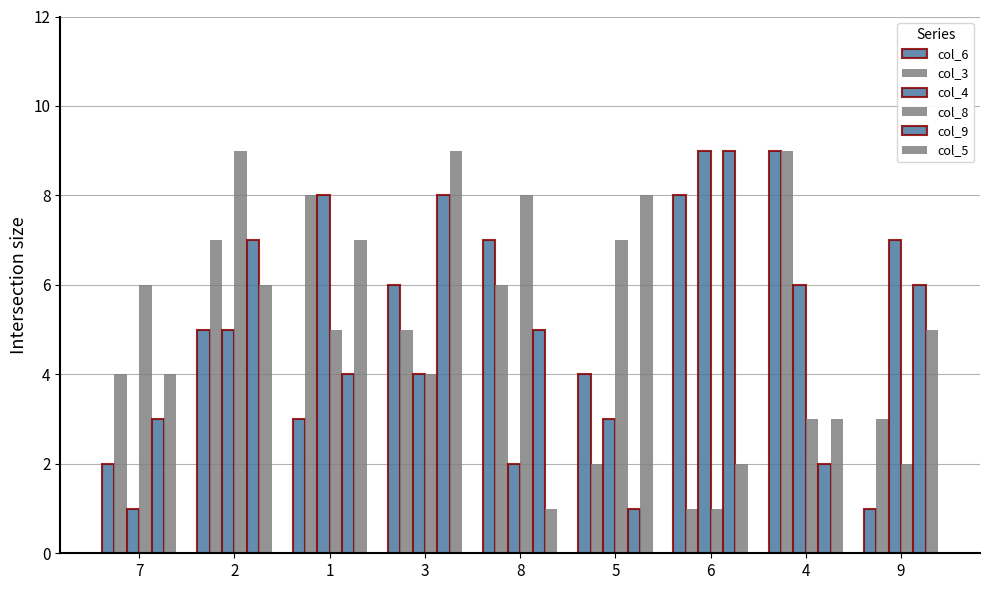

Reading left to right, extract all data points from this chart.

col_6: 2	5	3	6	7	4	8	9	1
col_3: 4	7	8	5	6	2	1	9	3
col_4: 1	5	8	4	2	3	9	6	7
col_8: 6	9	5	4	8	7	1	3	2
col_9: 3	7	4	8	5	1	9	2	6
col_5: 4	6	7	9	1	8	2	3	5